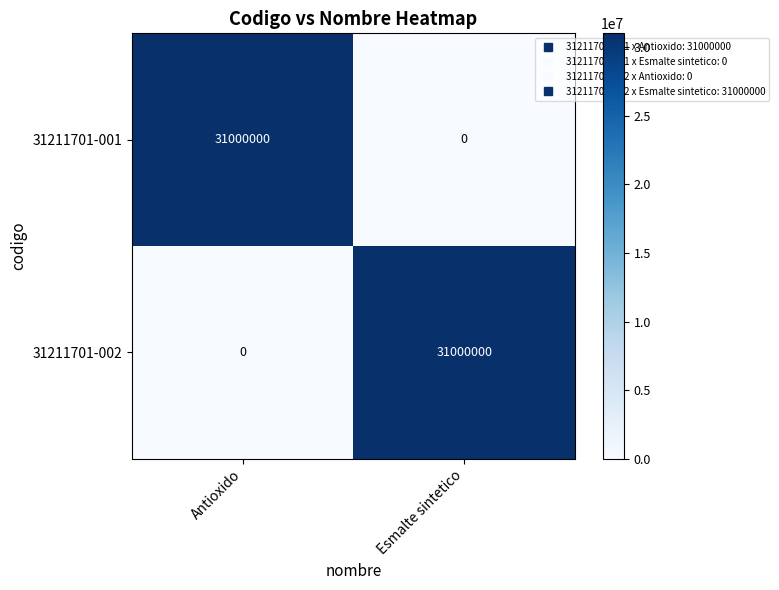

What is the highest value of the 31211701-001 series?

31000000